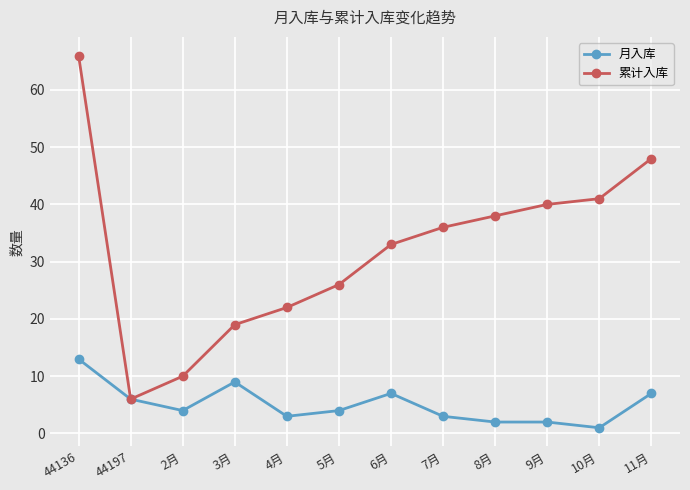

Is this an area chart (filled region under the line)?

No